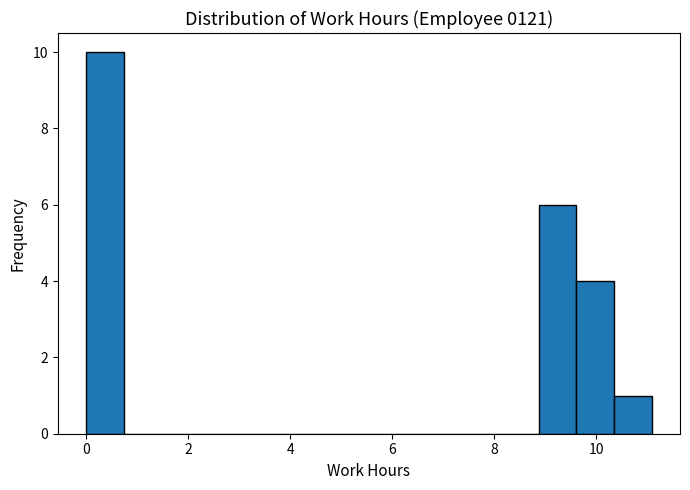

Around what value on the x-axis is the tallest bar? Give the approximate position of its centre, as read against the axis.

0.4